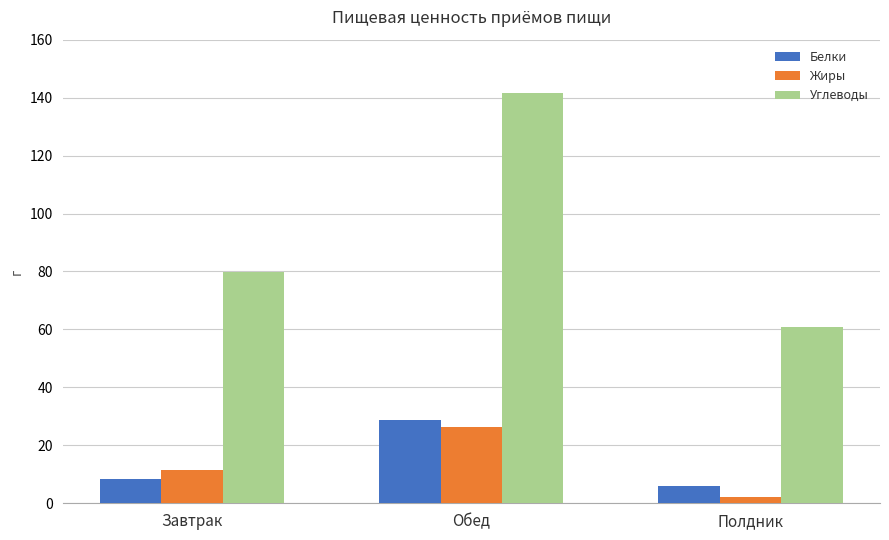

Rank the categories by Белки value from highest to lowest.

Обед, Завтрак, Полдник